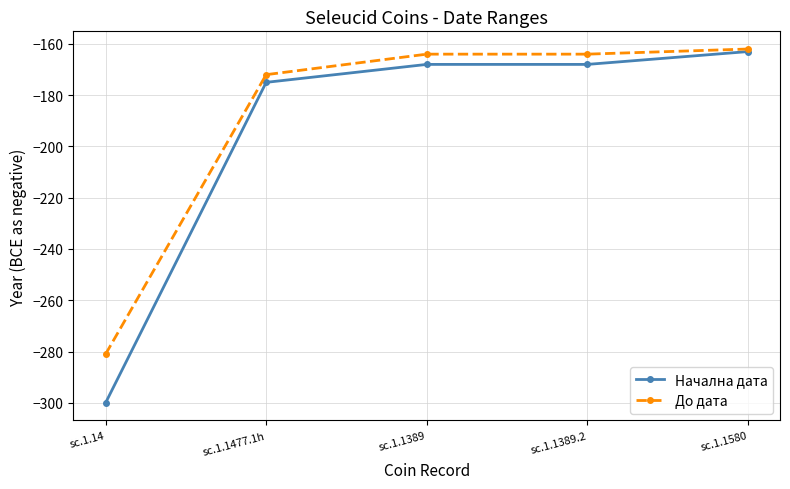

Reading left to right, list all the values displayed in this chart.

Начална дата: -300	-175	-168	-168	-163
До дата: -281	-172	-164	-164	-162